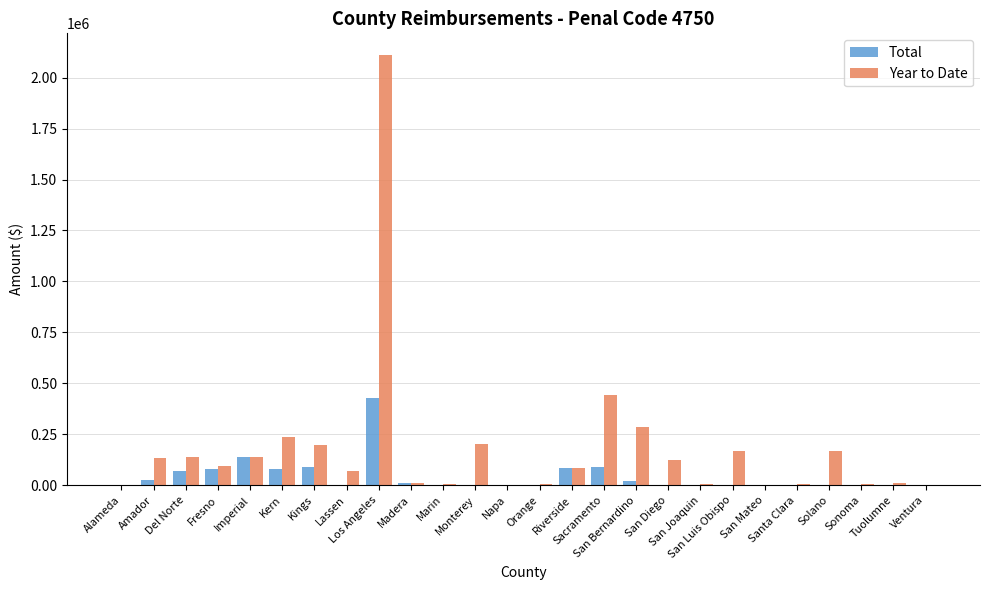

What is the maximum value for Total?

428443